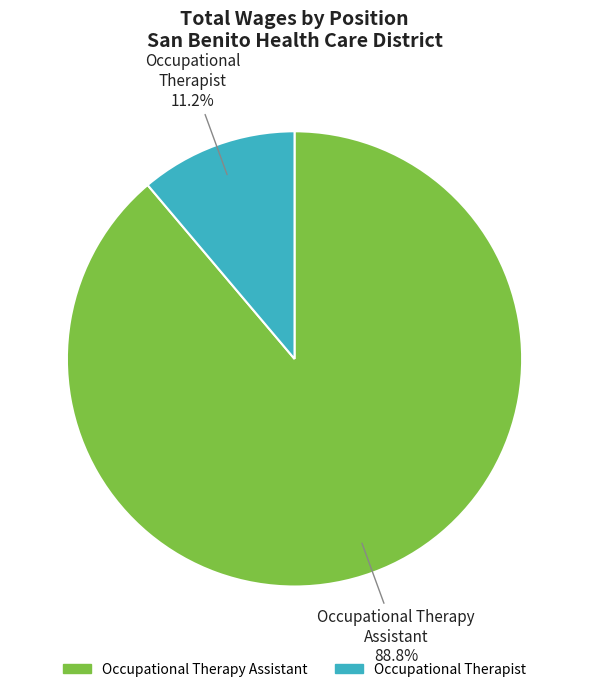

Between Occupational Therapist and Occupational Therapy Assistant, which is larger?

Occupational Therapy Assistant